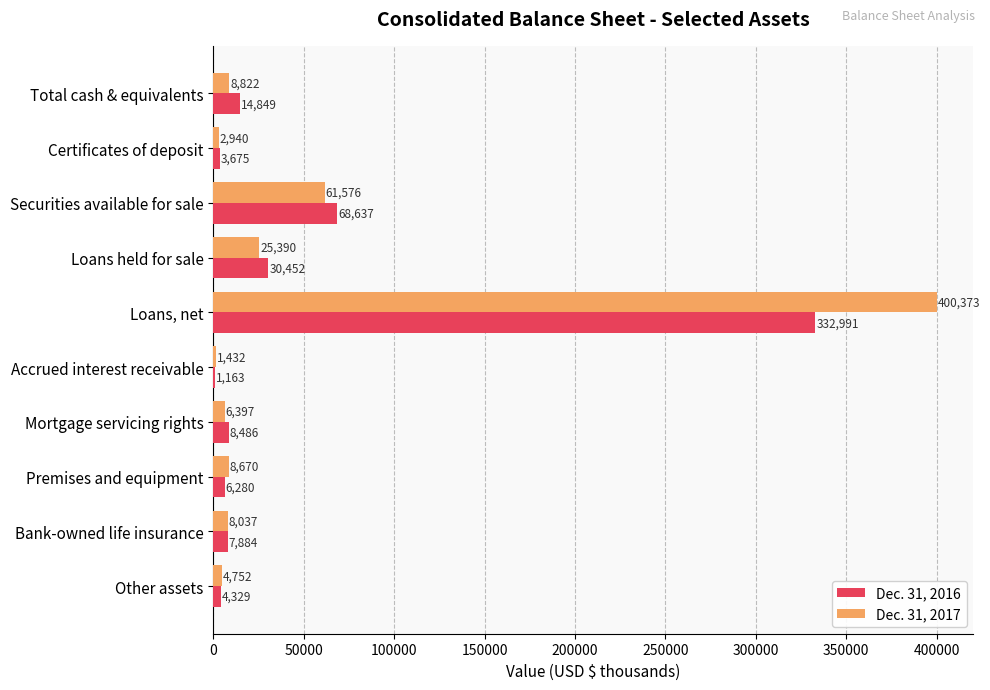

True or false: Dec. 31, 2017 has a value of 61576 at Securities available for sale.

True